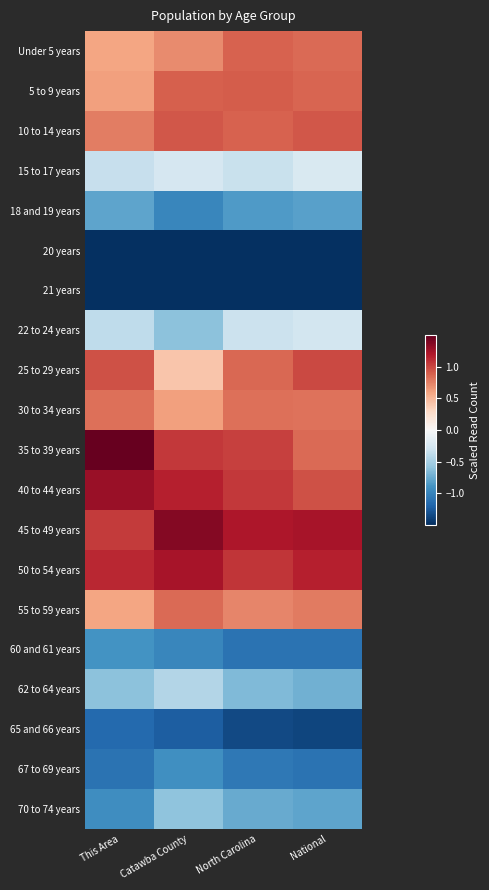

Which label corresponds to the largest value in the chart?

This Area